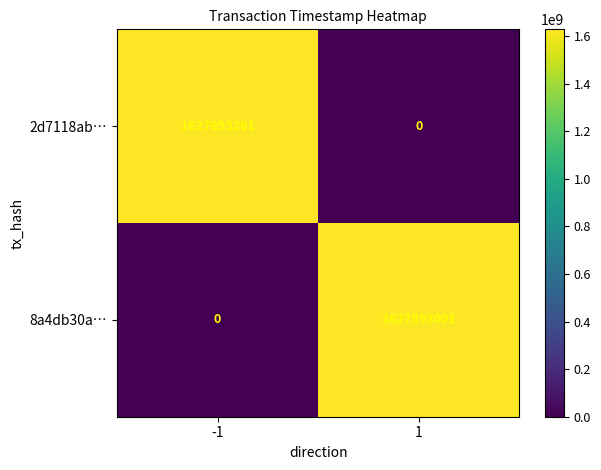

At -1, list the series in order from largest to smallest.

2d7118ab…, 8a4db30a…